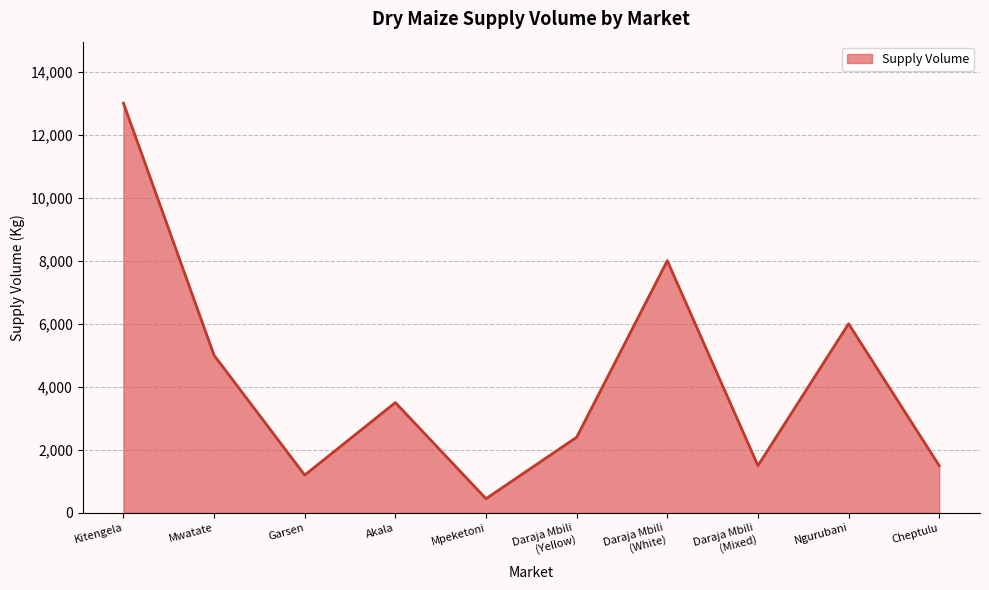

Reading left to right, extract all data points from this chart.

13000	5000	1200	3500	450	2400	8000	1500	6000	1500